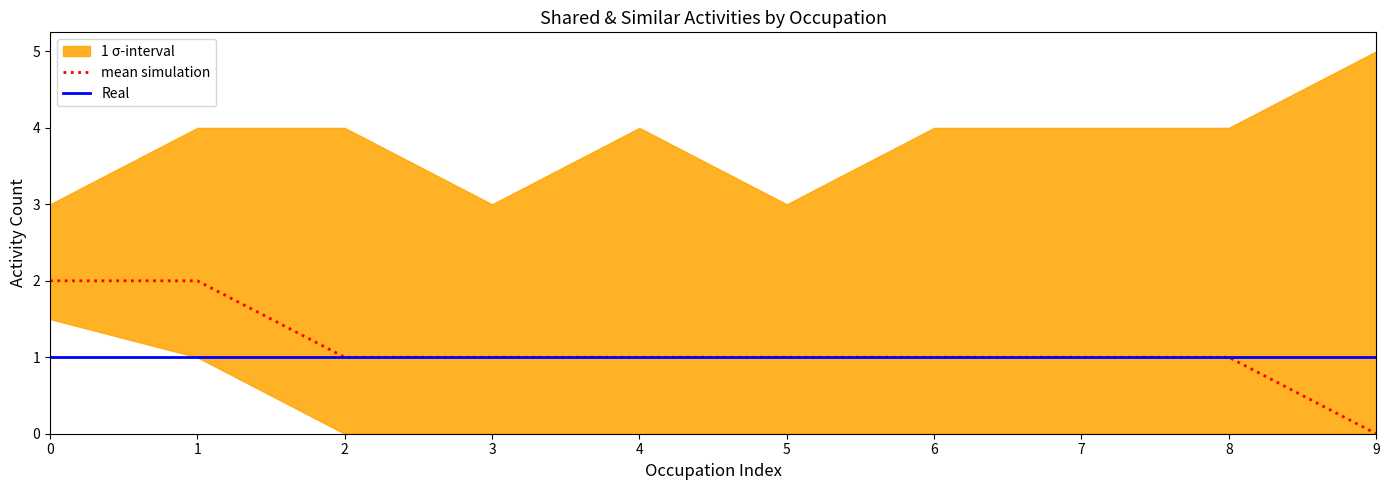

Between 1 and 0, which is larger?

1